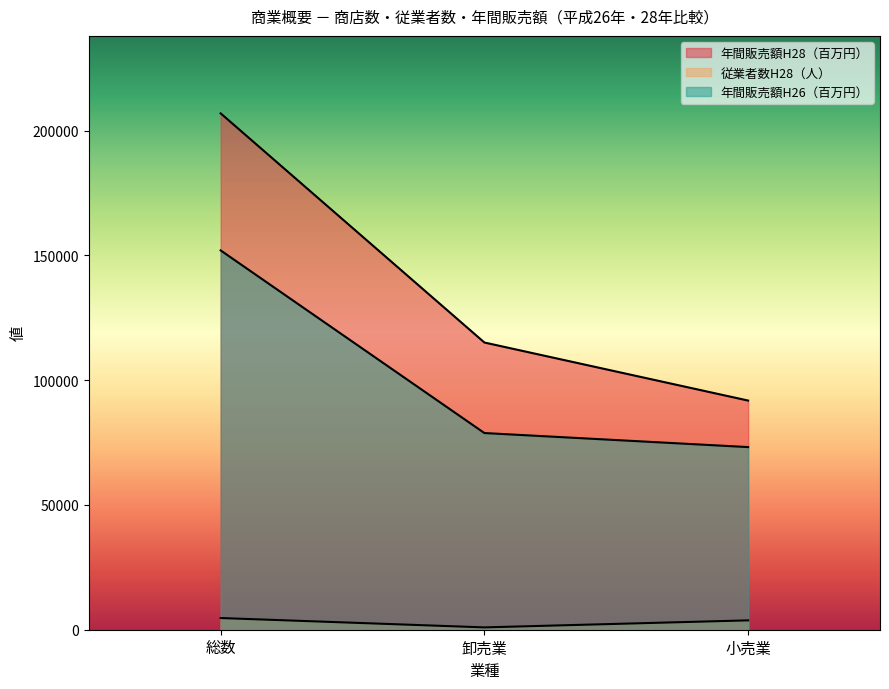

Read the 年間販売額H28（百万円） value at 卸売業, to the nearest 50.

115100